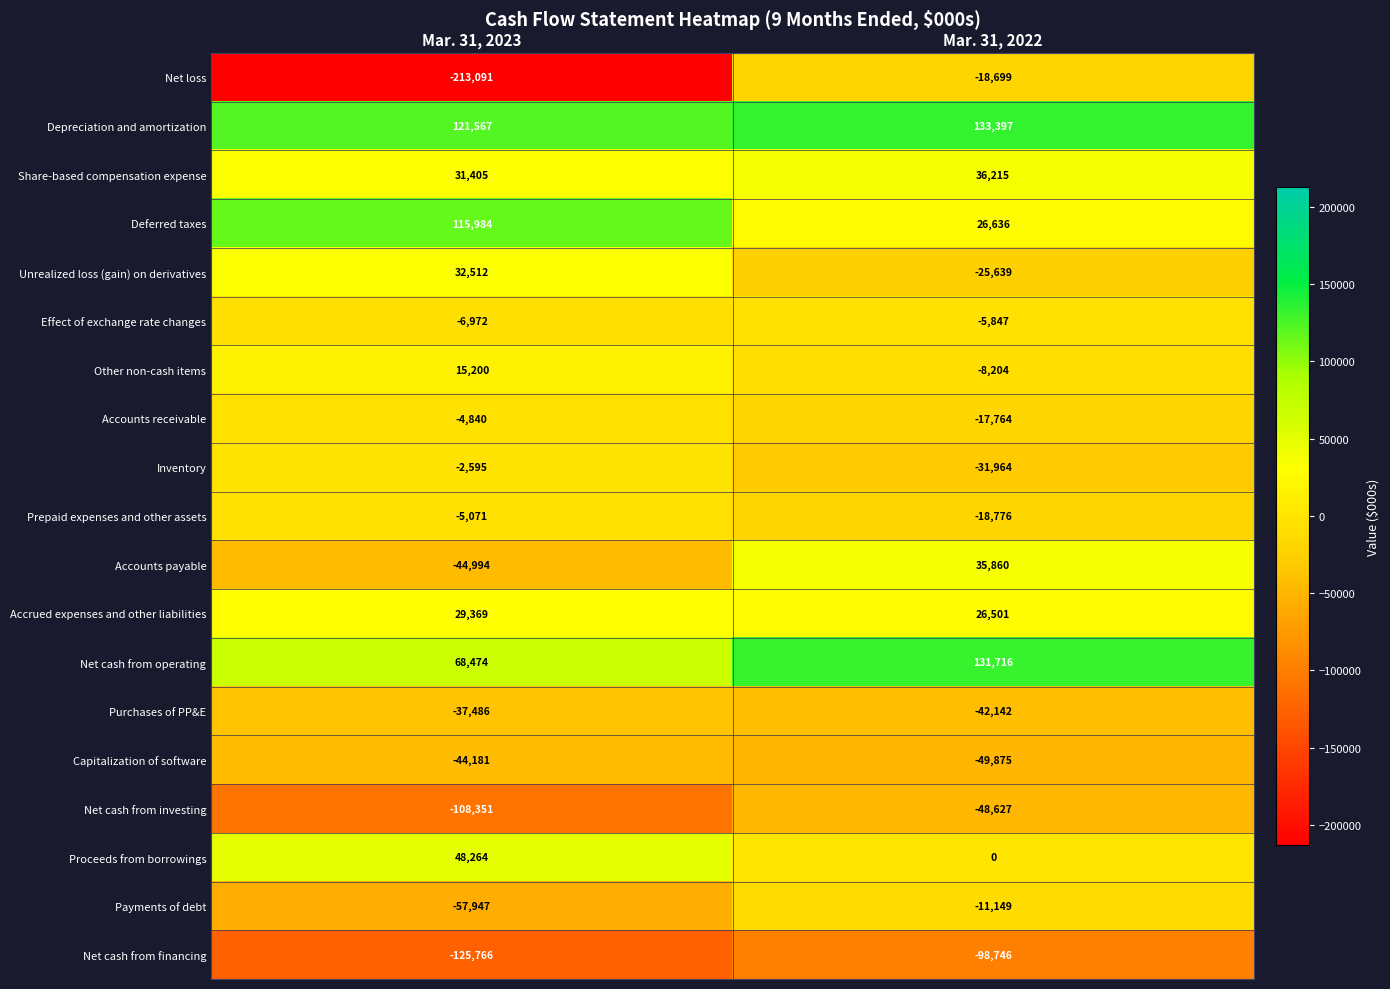

What is the greatest value displayed?

133397